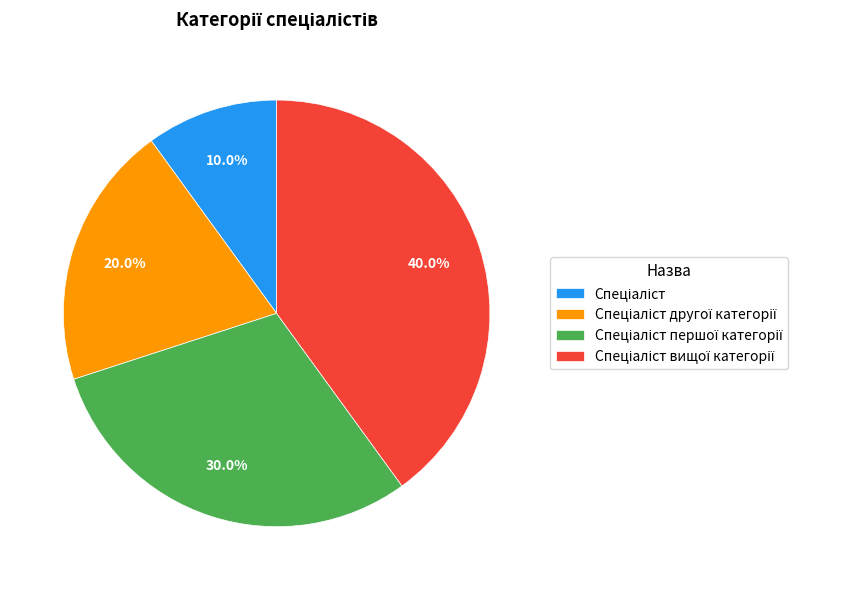

Is there a majority slice in this chart?

No